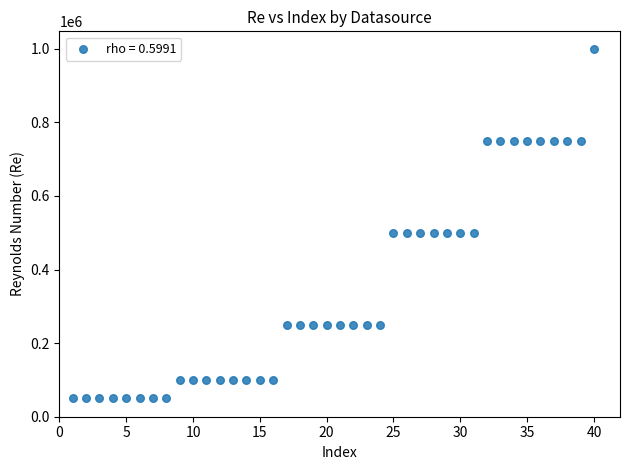

What is the range of X values (max minus min)?

39